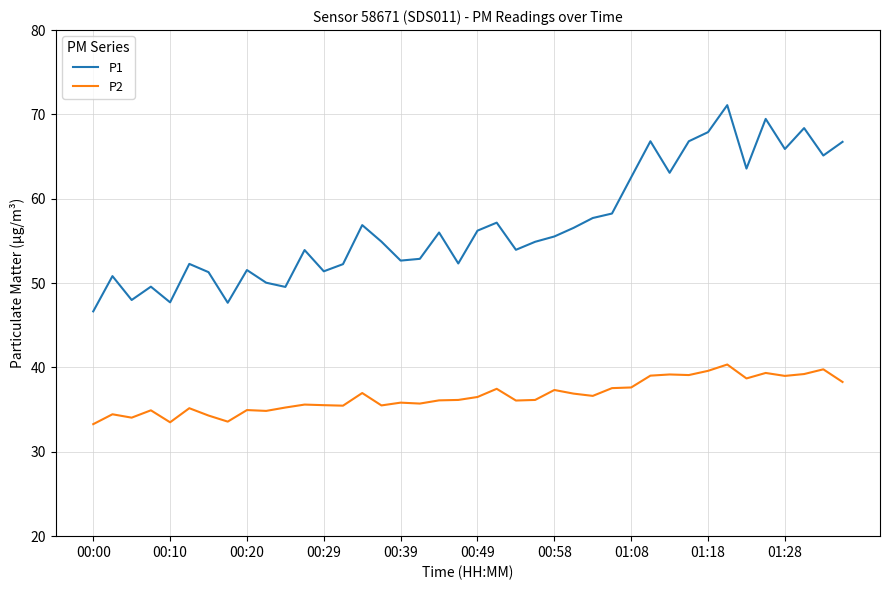

List the series in order of their peak value, lowest first.

P2, P1